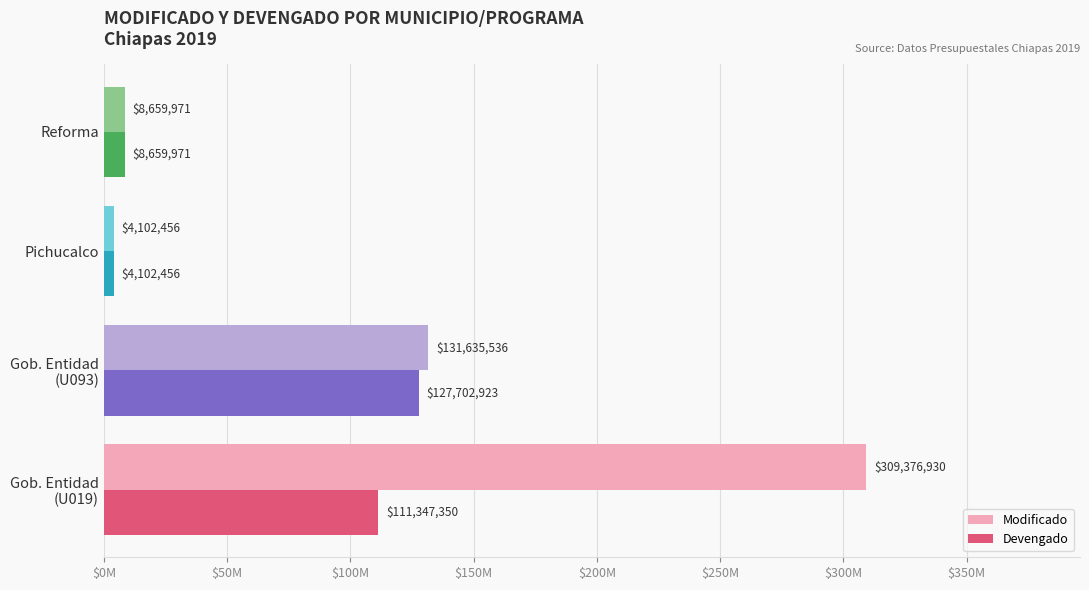

What are all the series names shown in the legend?

Modificado, Devengado